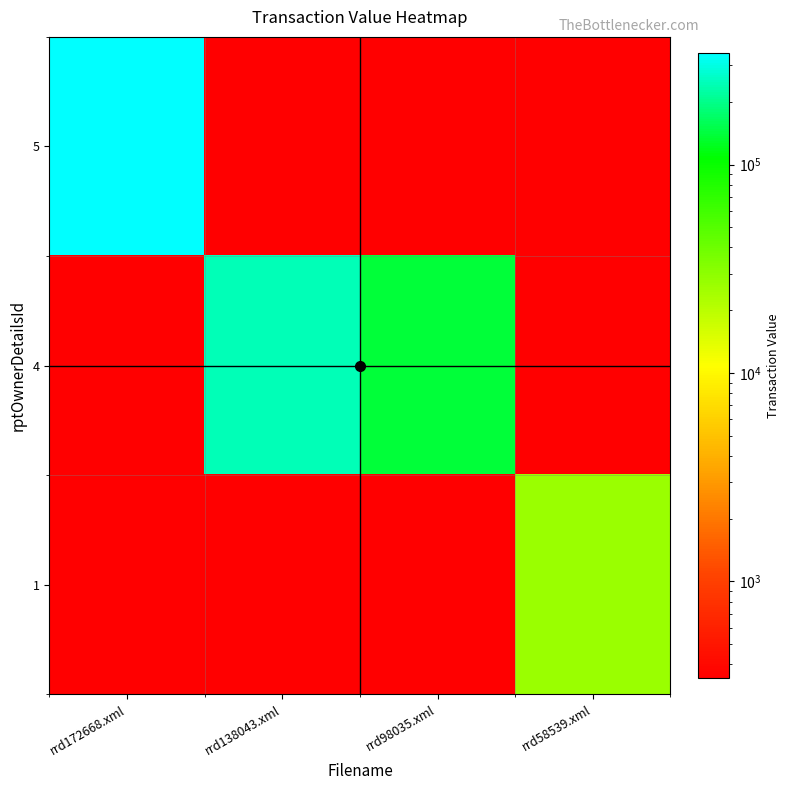

Which label corresponds to the largest value in the chart?

rrd172668.xml